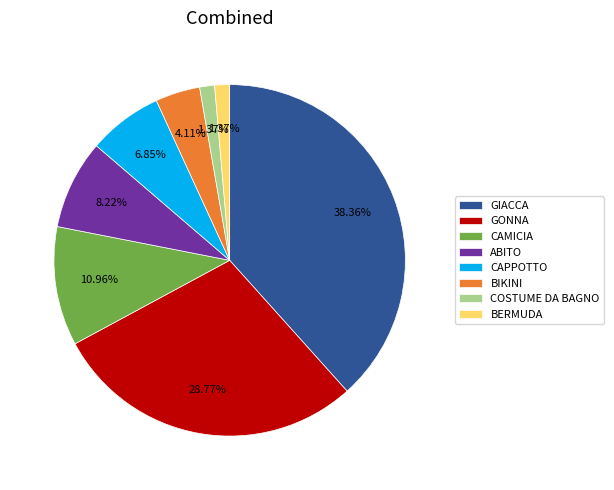

Does GONNA represent more than half of the total?

No